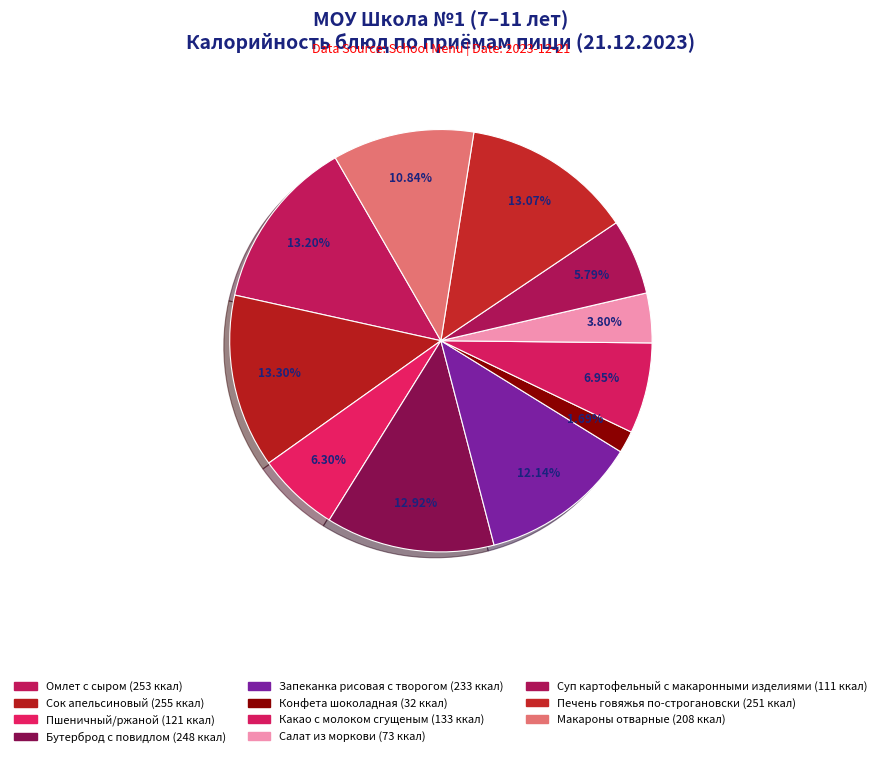

What percentage is the Пшеничный/ржаной slice, to the nearest percent?

6%